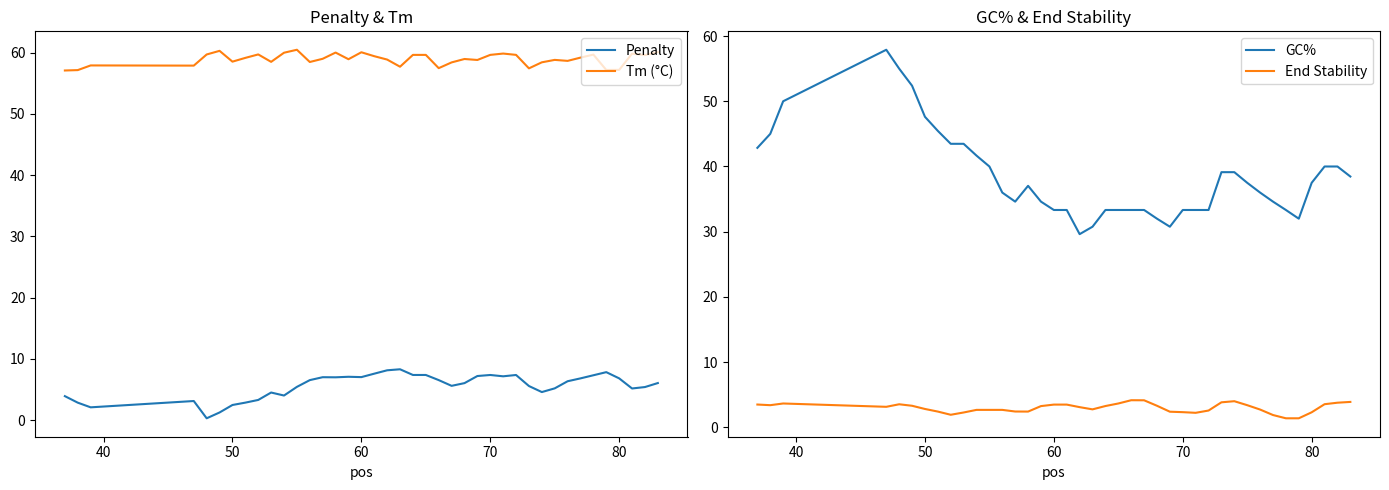

True or false: End Stability and GC% intersect in this chart.

False